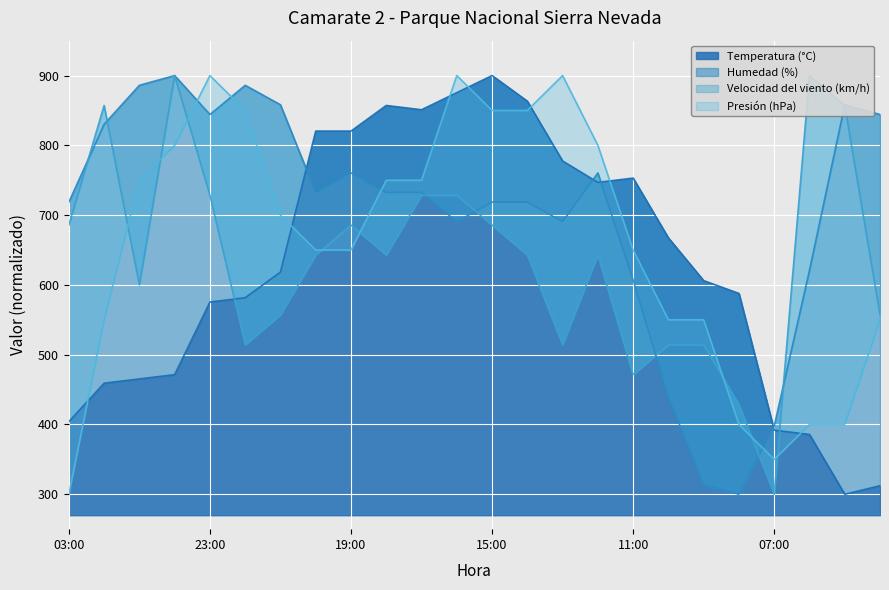

At which category does the chart reach its minimum across all series?

05:00